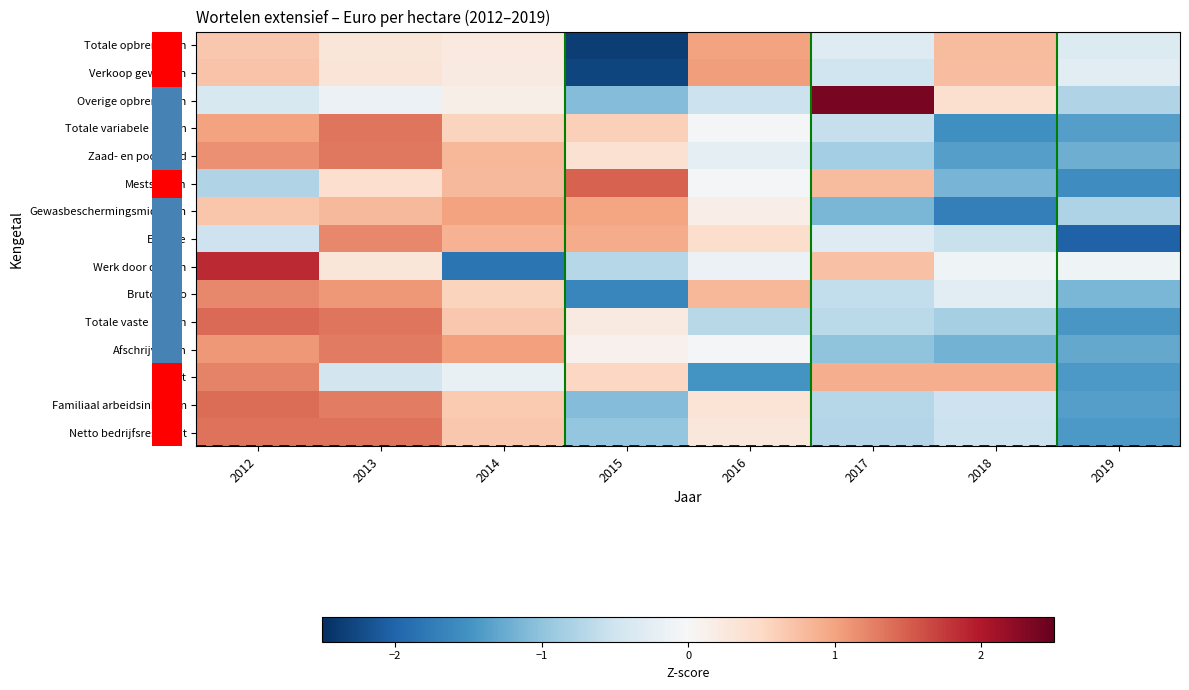

How many data points does each series have?

8